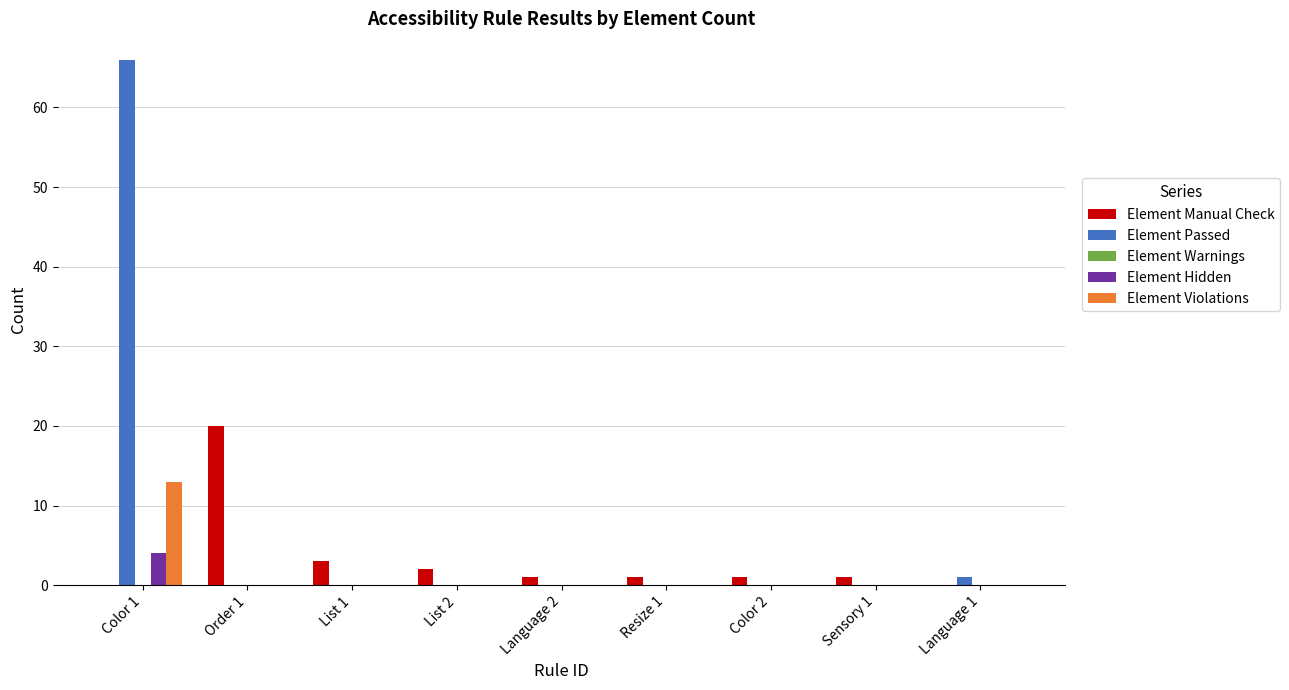

How many series are shown in this chart?

4